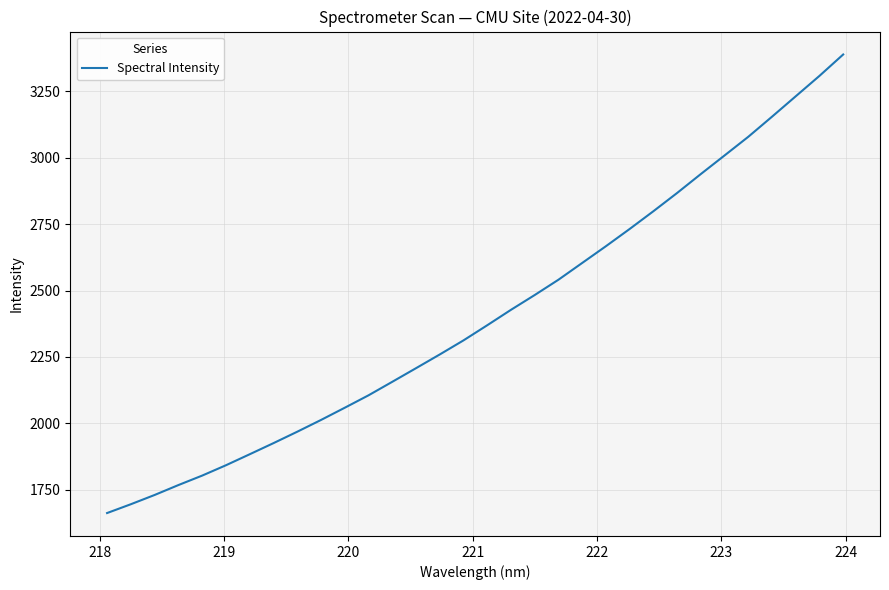

What is the maximum value shown in the chart?

3389.4